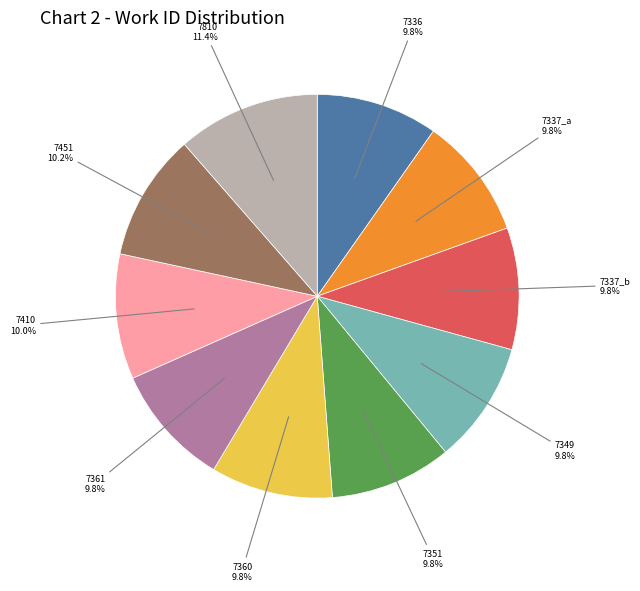

Is there any slice that represents more than half of the pie?

No